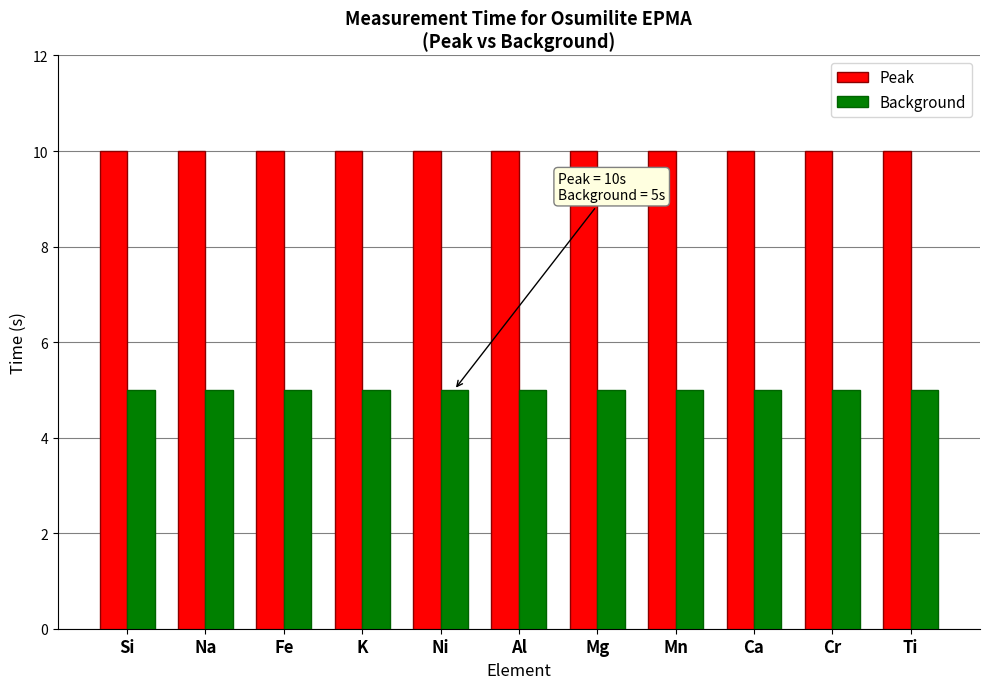

Reading left to right, transcribe all the data shown in this chart.

Peak: 10	10	10	10	10	10	10	10	10	10	10
Background: 5	5	5	5	5	5	5	5	5	5	5